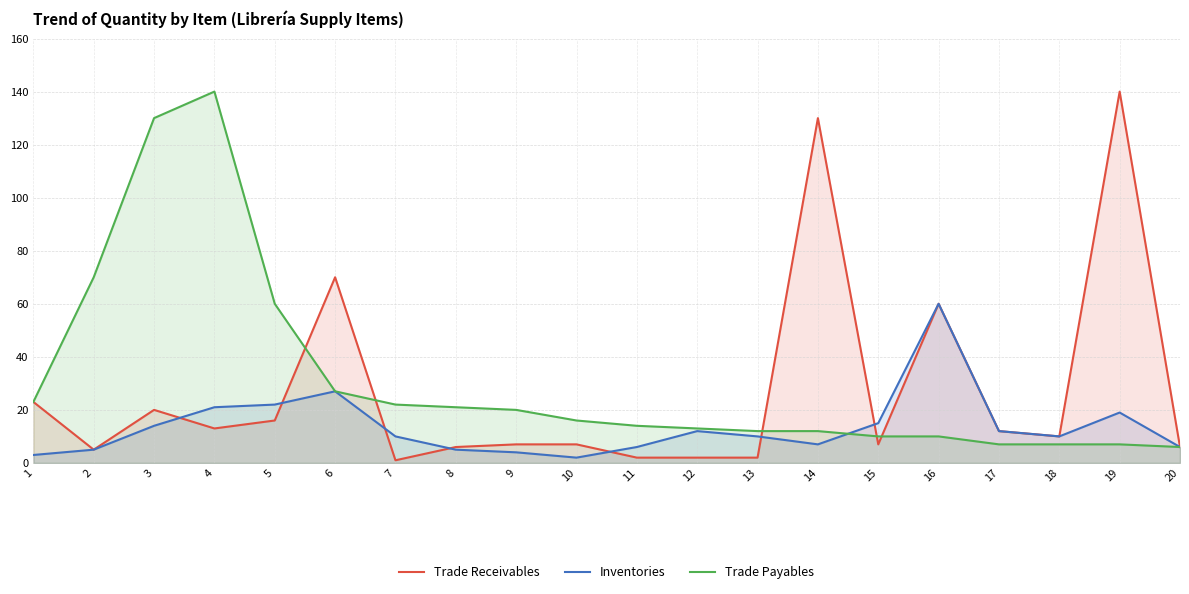

The value of Trade Receivables at 19 is 140. True or false?

True